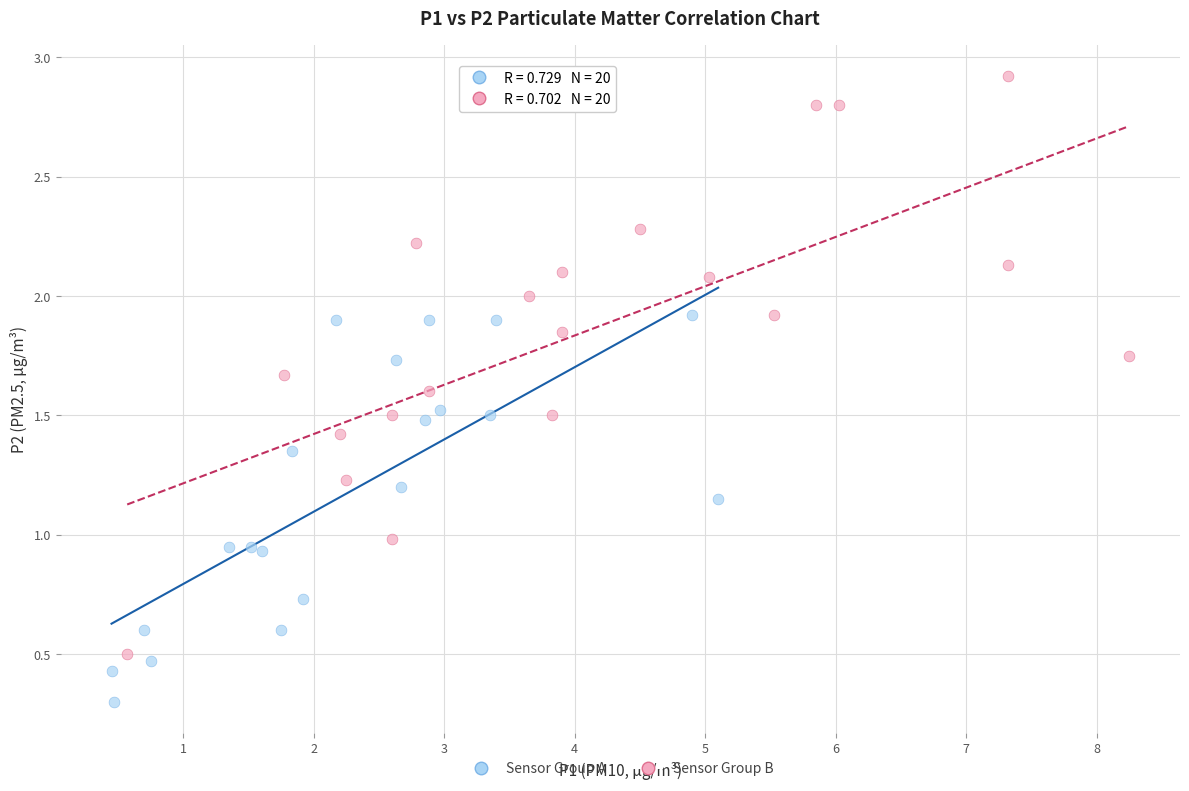

Which series reaches the minimum Y coordinate?

Sensor Group A